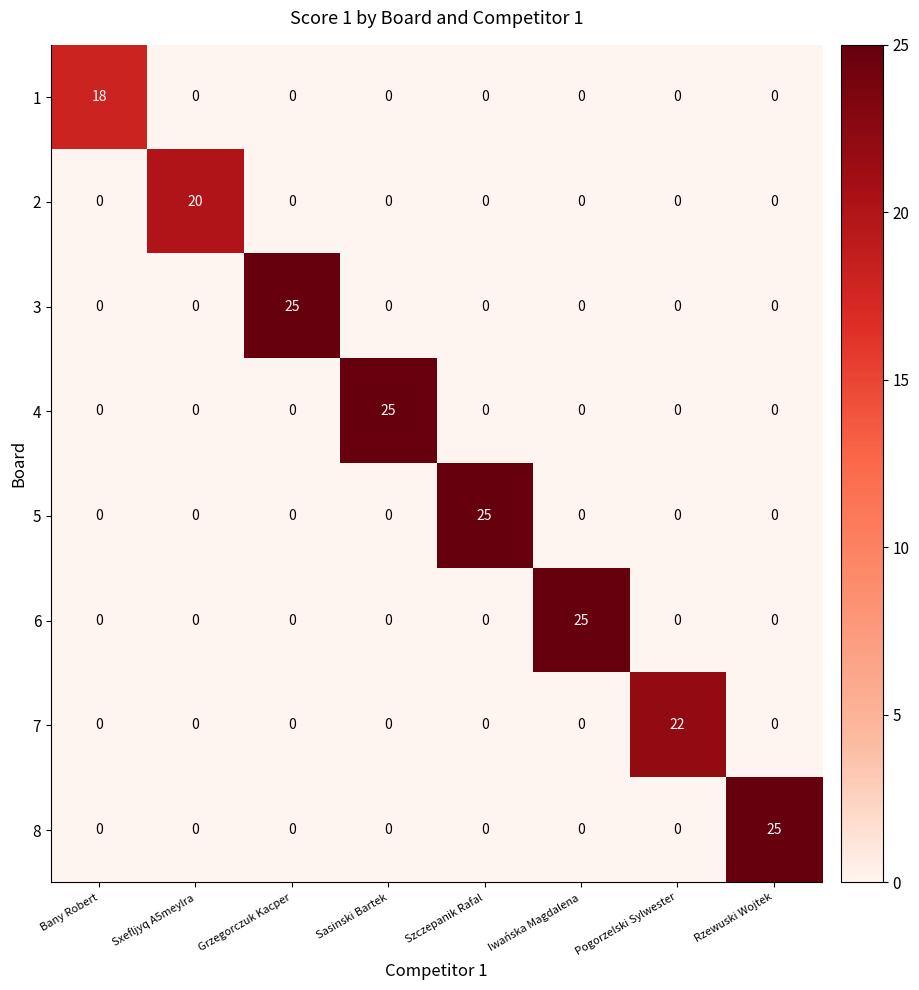

Which category has the highest value in the 8 series?

Rzewuski Wojtek